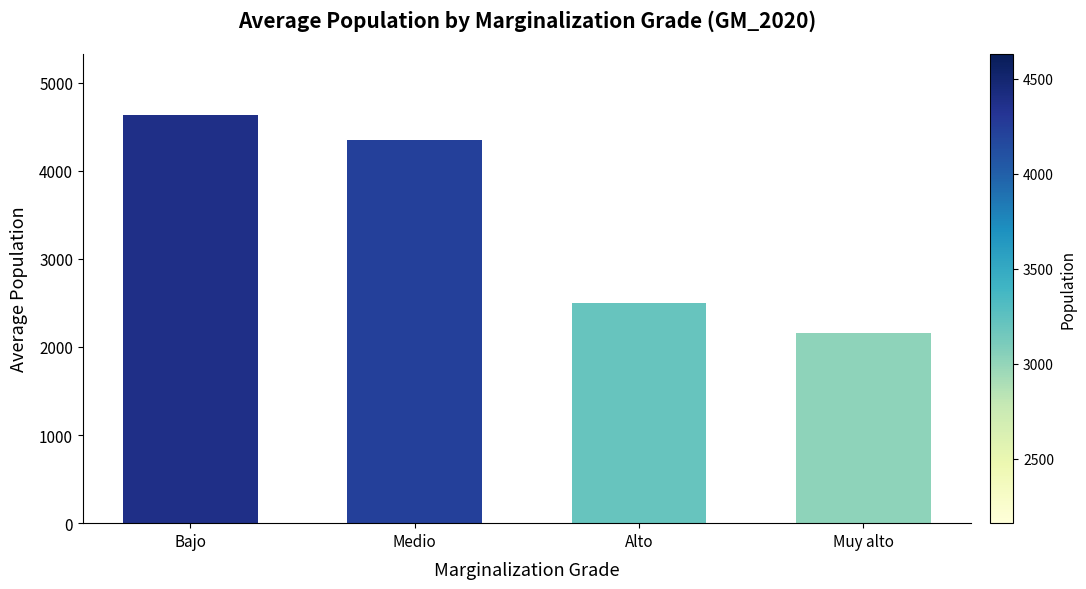

What is the difference between the maximum and minimum values?

2468.0